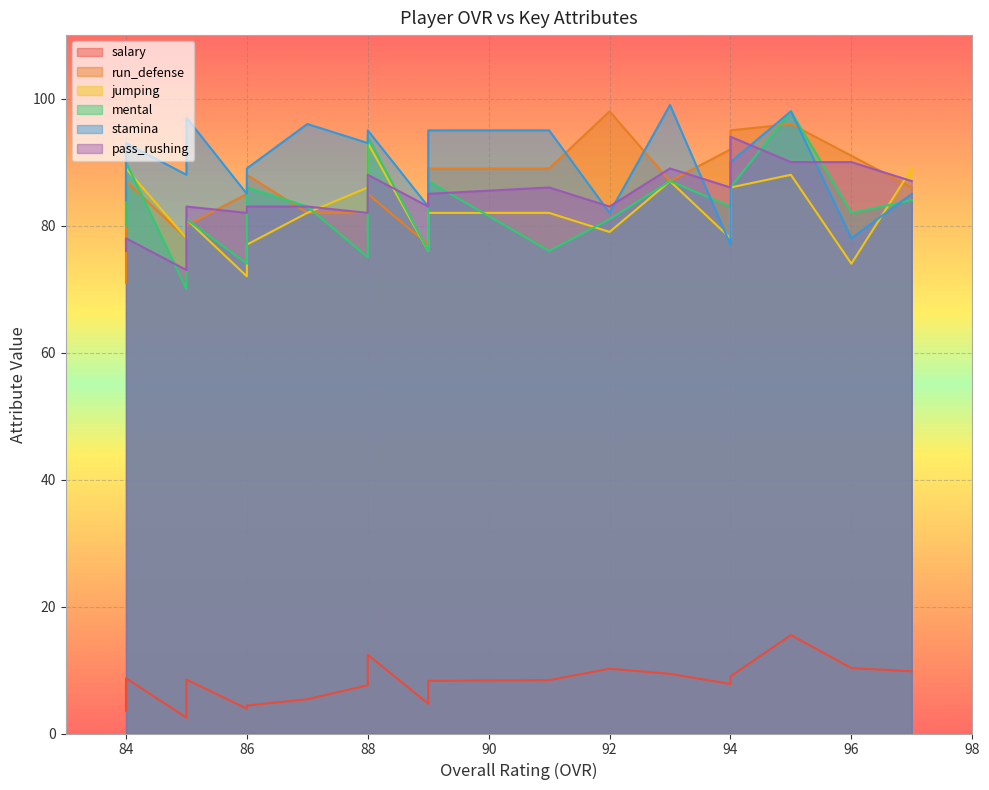

Reading left to right, what are all the values shown in this chart?

salary: 97=9.8	96=10.3	95=15.5	94=7.8	94=9.0	93=9.4	92=10.2	91=8.4	89=4.7	89=6.7	89=8.3	88=7.6	88=12.4	87=5.4	86=4.4	86=3.9	85=8.5	85=2.5	84=3.6	84=8.7
run_defense: 97=86.0	96=91.0	95=96.0	94=95.0	94=92.0	93=87.0	92=98.0	91=89.0	89=77.0	89=89.0	89=87.0	88=85.0	88=82.0	87=82.0	86=85.0	86=88.0	85=80.0	85=78.0	84=87.0	84=71.0
jumping: 97=89.0	96=74.0	95=88.0	94=86.0	94=78.0	93=87.0	92=79.0	91=82.0	89=78.0	89=76.0	89=82.0	88=86.0	88=93.0	87=82.0	86=72.0	86=77.0	85=81.0	85=78.0	84=84.0	84=89.0
mental: 97=84.0	96=82.0	95=98.0	94=86.0	94=83.0	93=87.0	92=81.0	91=76.0	89=76.0	89=87.0	89=85.0	88=75.0	88=94.0	87=83.0	86=86.0	86=74.0	85=81.0	85=70.0	84=80.0	84=90.0
stamina: 97=85.0	96=78.0	95=98.0	94=77.0	94=90.0	93=99.0	92=82.0	91=95.0	89=83.0	89=95.0	89=95.0	88=95.0	88=93.0	87=96.0	86=85.0	86=89.0	85=97.0	85=88.0	84=84.0	84=93.0
pass_rushing: 97=87.0	96=90.0	95=90.0	94=86.0	94=94.0	93=89.0	92=83.0	91=86.0	89=83.0	89=85.0	89=85.0	88=88.0	88=82.0	87=83.0	86=83.0	86=82.0	85=83.0	85=73.0	84=78.0	84=76.0